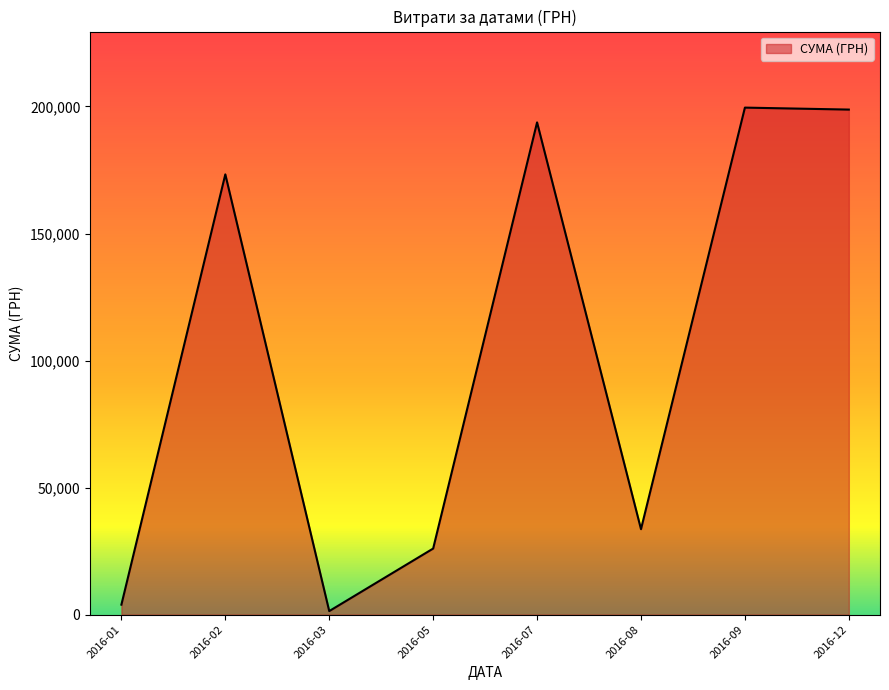

How many lines are shown in the chart?

1